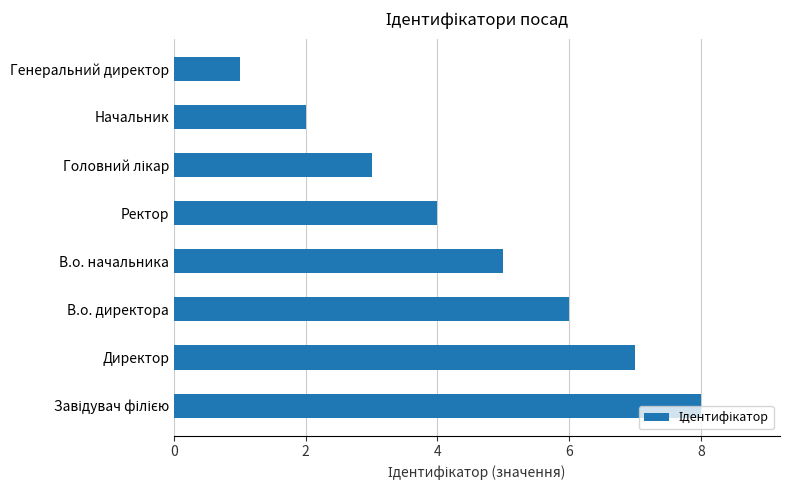

What is the sum of all values?

36